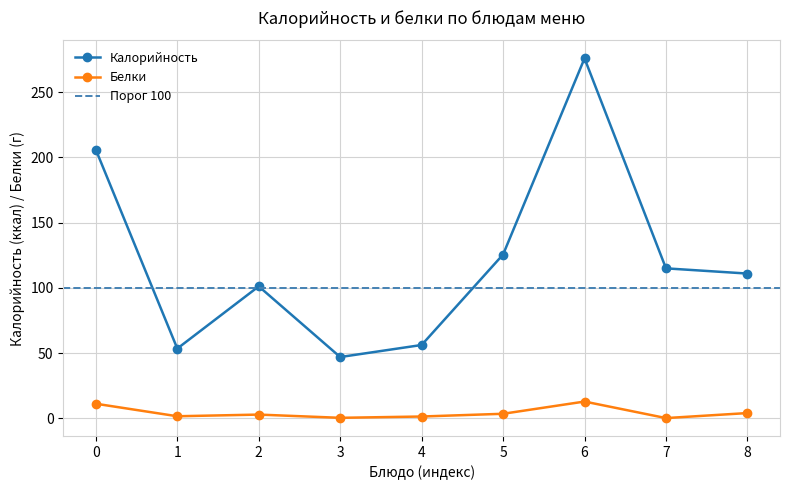

Which series has the largest range (max minus min)?

Калорийность